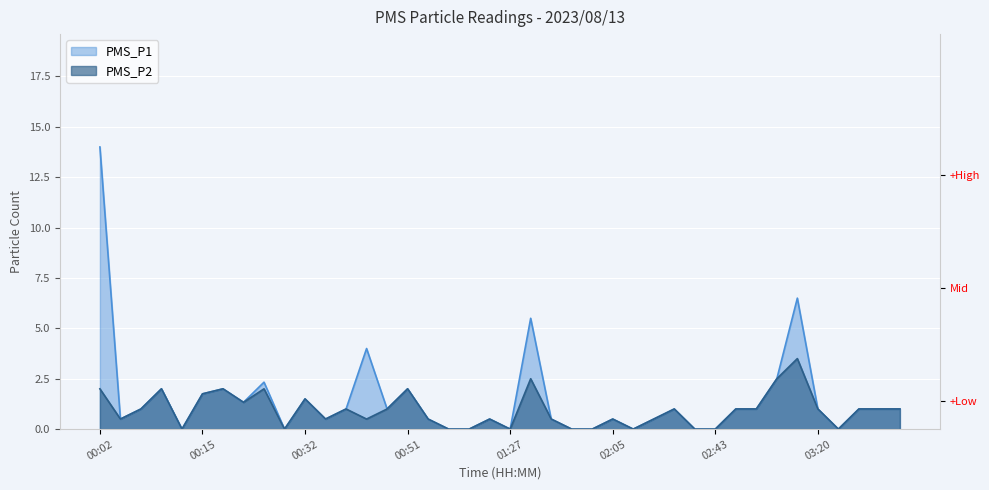

List the labels in order of PMS_P1 value, smallest first.

00:13, 00:27, 01:07, 01:15, 01:27, 01:50, 01:58, 02:13, 02:35, 02:43, 03:28, 00:05, 00:37, 00:57, 01:22, 01:42, 02:05, 02:20, 00:07, 00:42, 00:49, 02:28, 02:50, 02:58, 03:20, 03:35, 03:38, 03:40, 00:20, 00:32, 00:15, 00:10, 00:18, 00:51, 00:22, 03:05, 00:46, 01:33, 03:13, 00:02